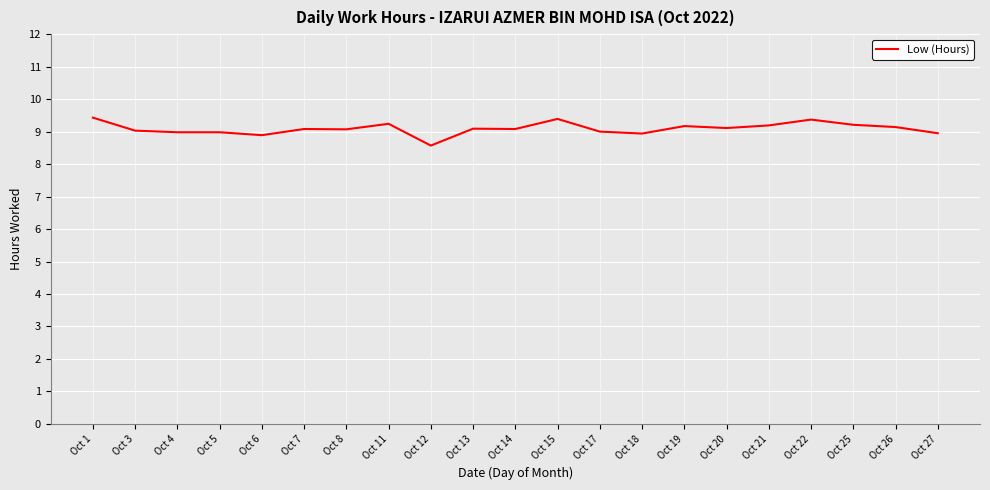

What is the ratio of the value at Oct 1 to the value at Oct 25?

1.0